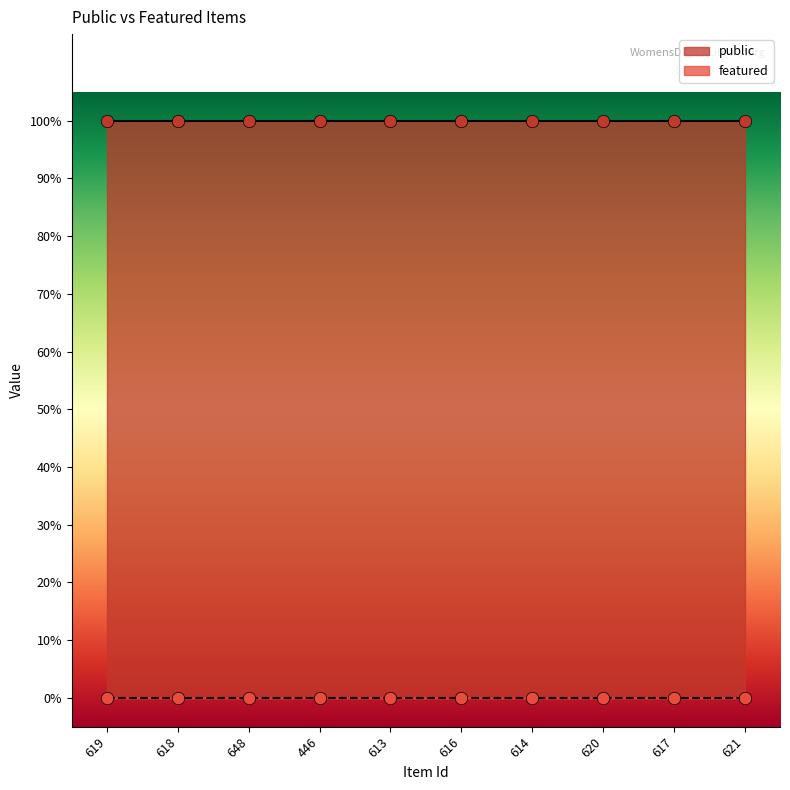

Which series has the largest total across all categories?

public